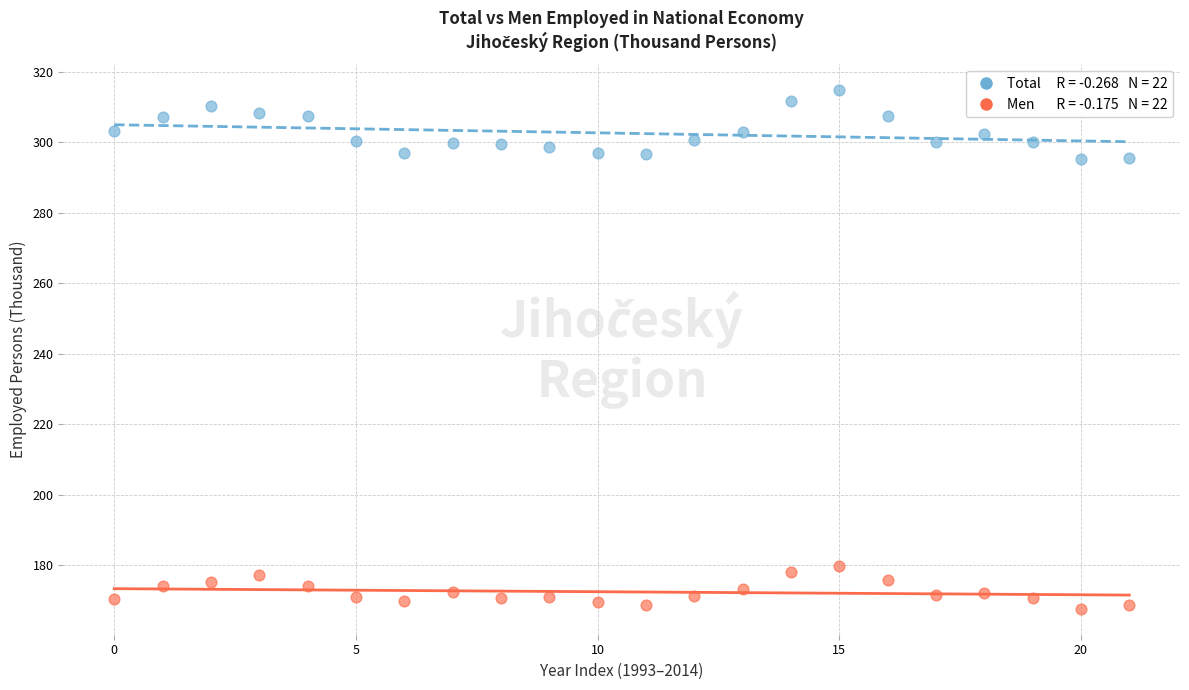

Across all data points, what is the range of Y values (max minus min)?

147.1